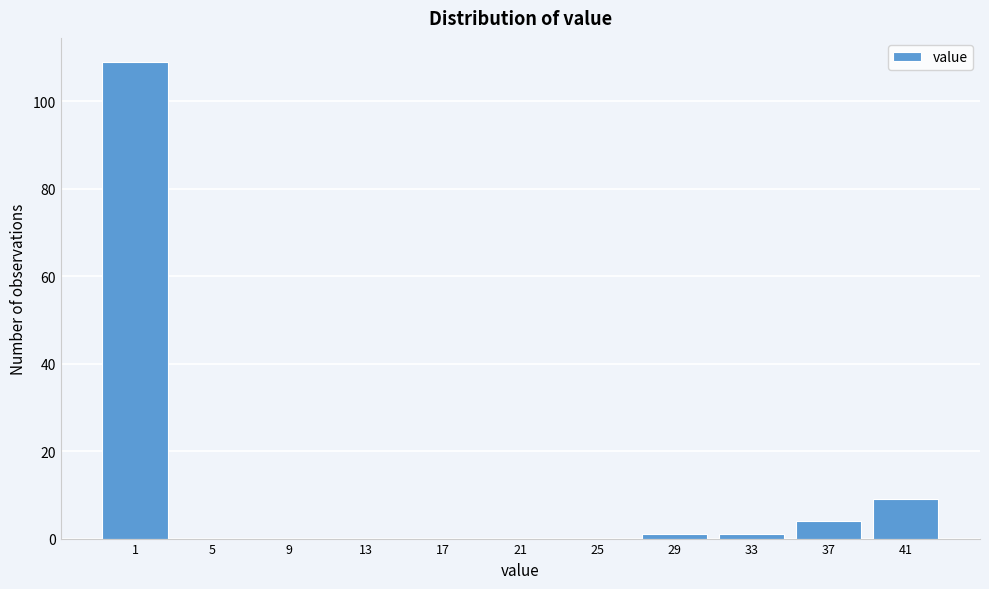

Reading left to right, what are all the values shown in this chart?

1=109	5=0	9=0	13=0	17=0	21=0	25=0	29=1	33=1	37=4	41=9